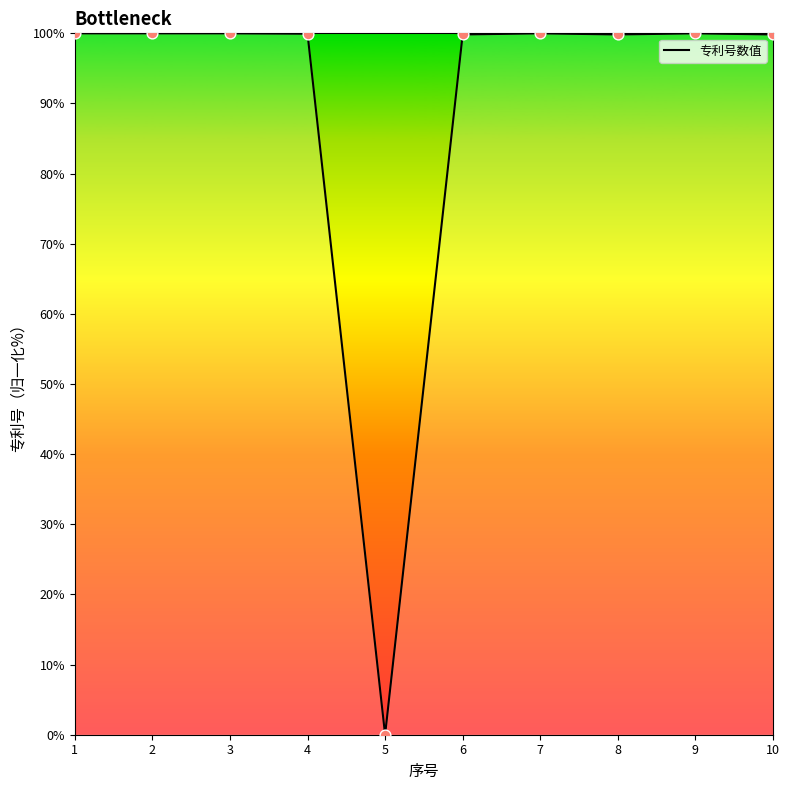

The value at 9 is 100.0. True or false?

True